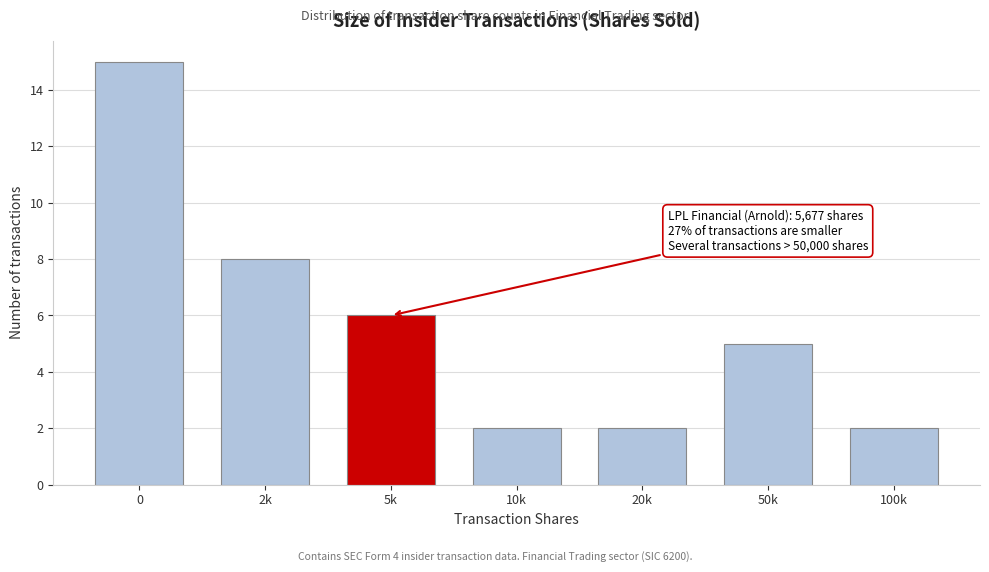

Reading left to right, extract all data points from this chart.

0=15	2k=8	5k=6	10k=2	20k=2	50k=5	100k=2